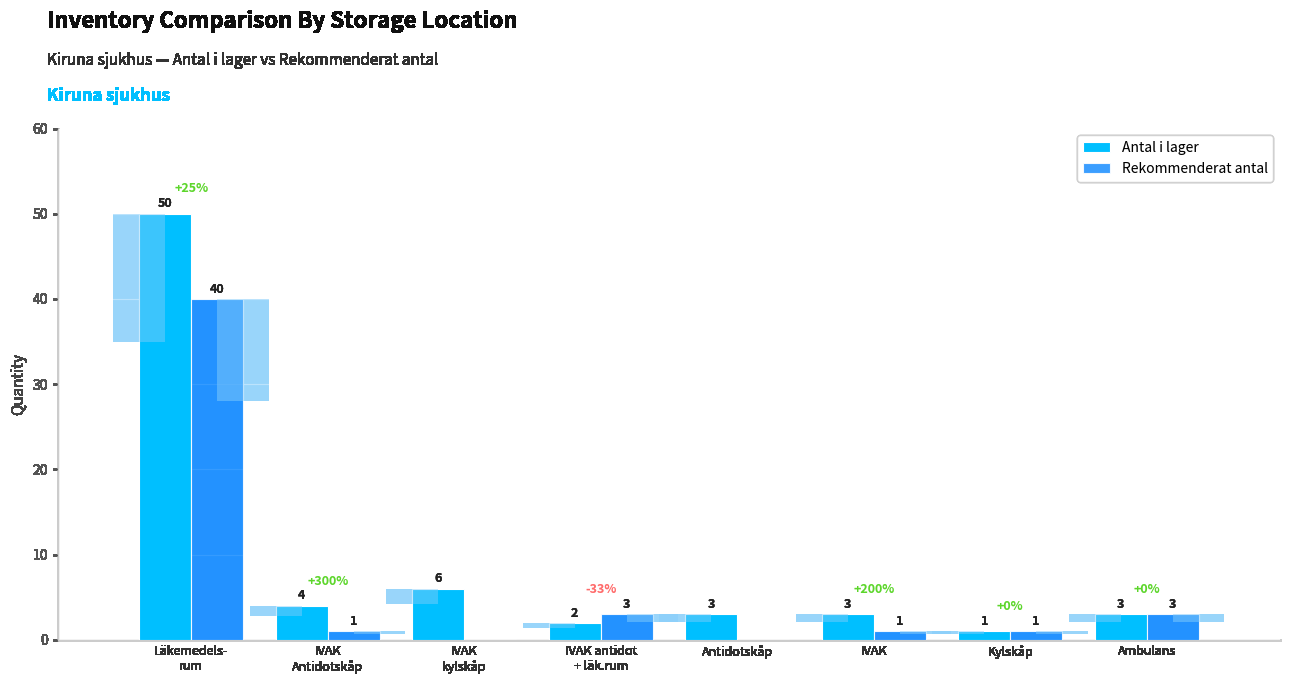

Which series has the widest spread of values?

Antal i lager